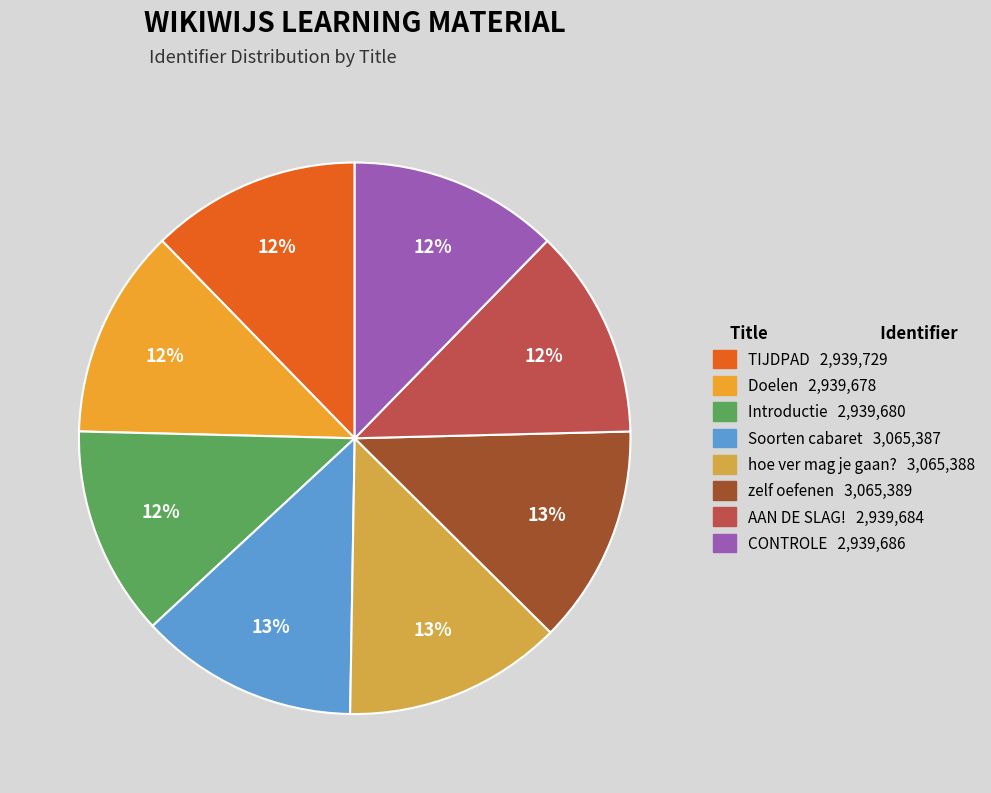

Does any single category account for the majority?

No